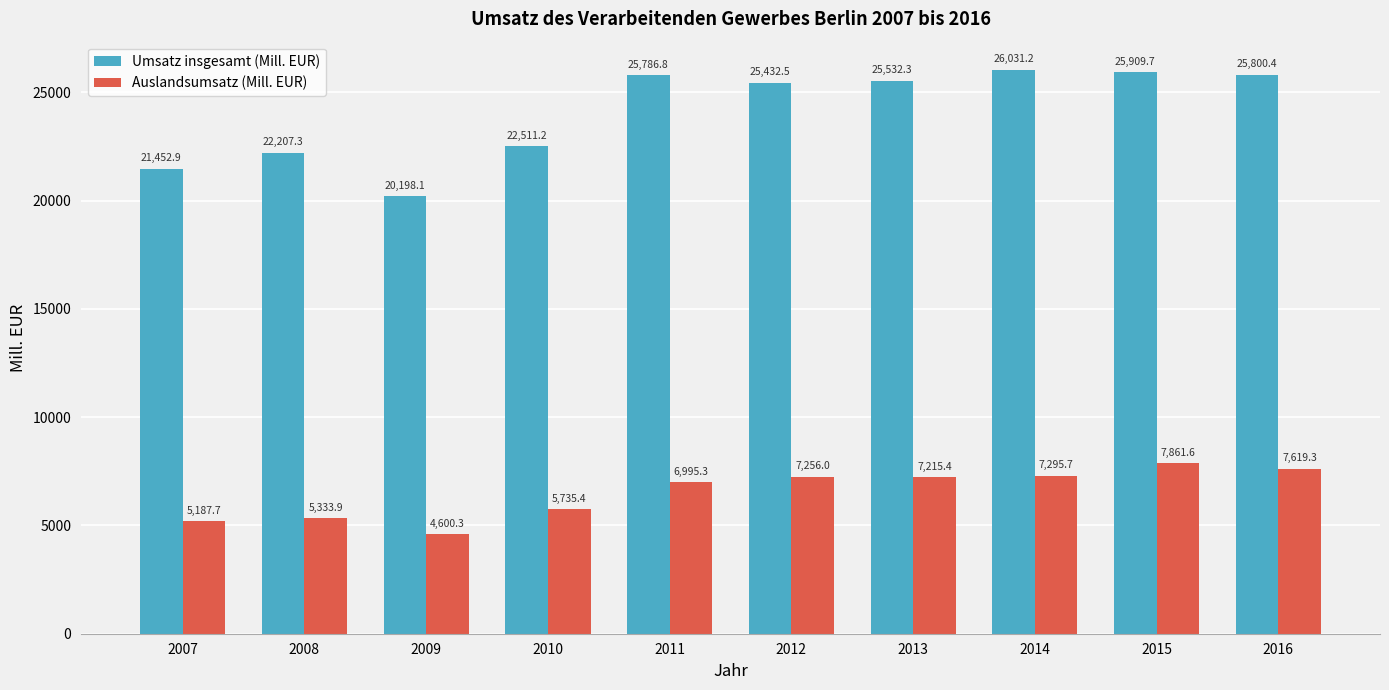

At 2011, list the series in order from largest to smallest.

Umsatz insgesamt (Mill. EUR), Auslandsumsatz (Mill. EUR)